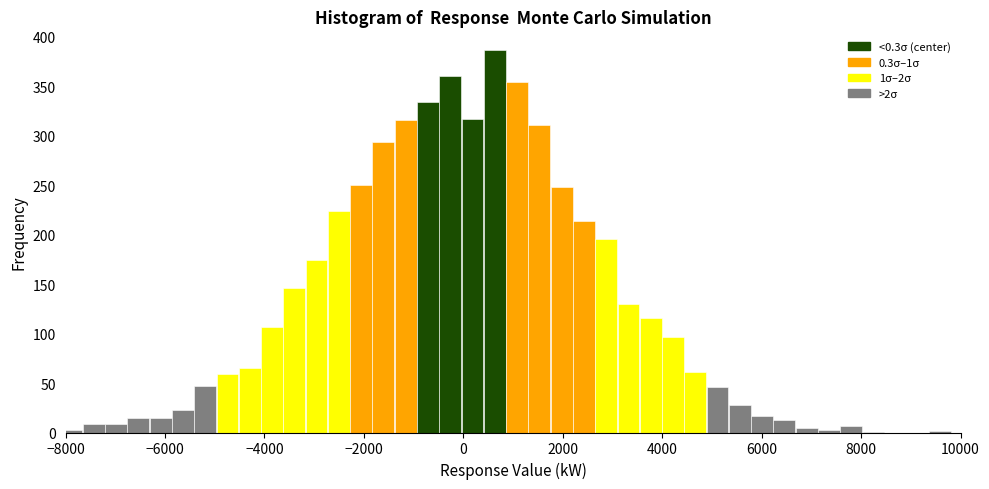

Read against the x-axis, roughly where is the centre of the tallest bar?

600